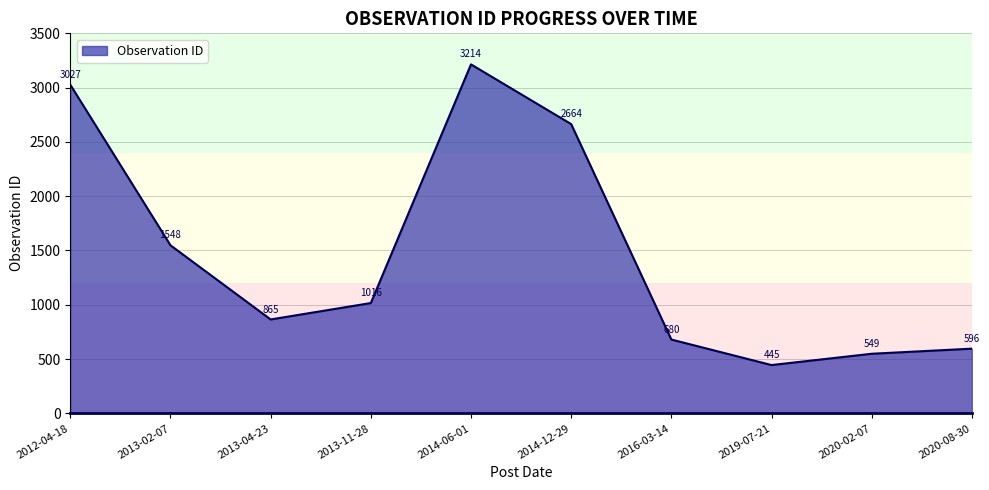

What is the smallest value displayed?

445